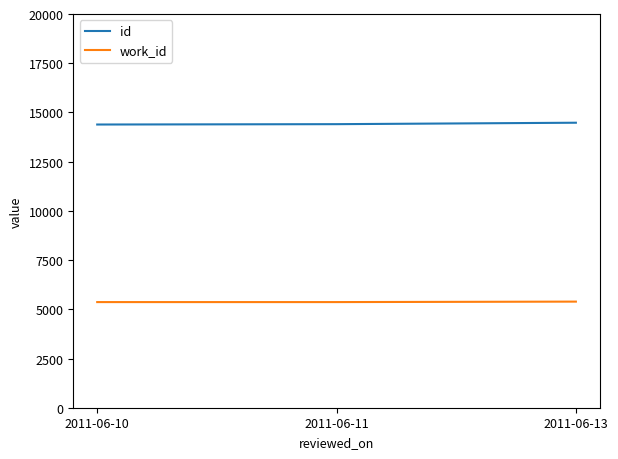

The value of work_id at 2011-06-13 is 2365. True or false?

False